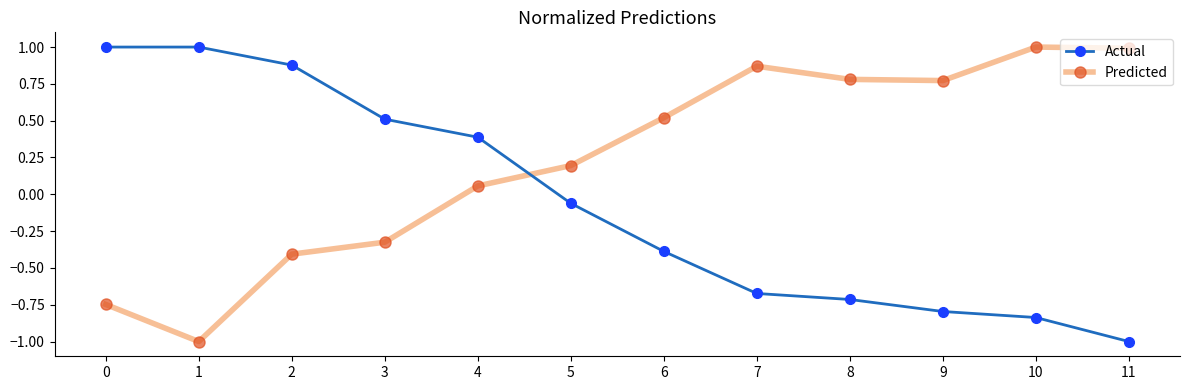

How many values in Predicted are below zero?

4